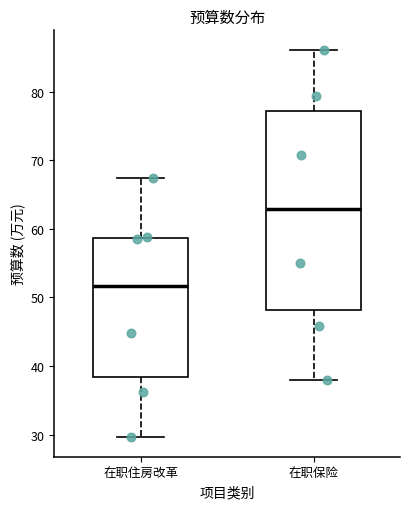

Where is the lower edge of the box for 在职保险 on the y-axis? The values are not printed on the chart, so give them approximately, as read against the axis.

48